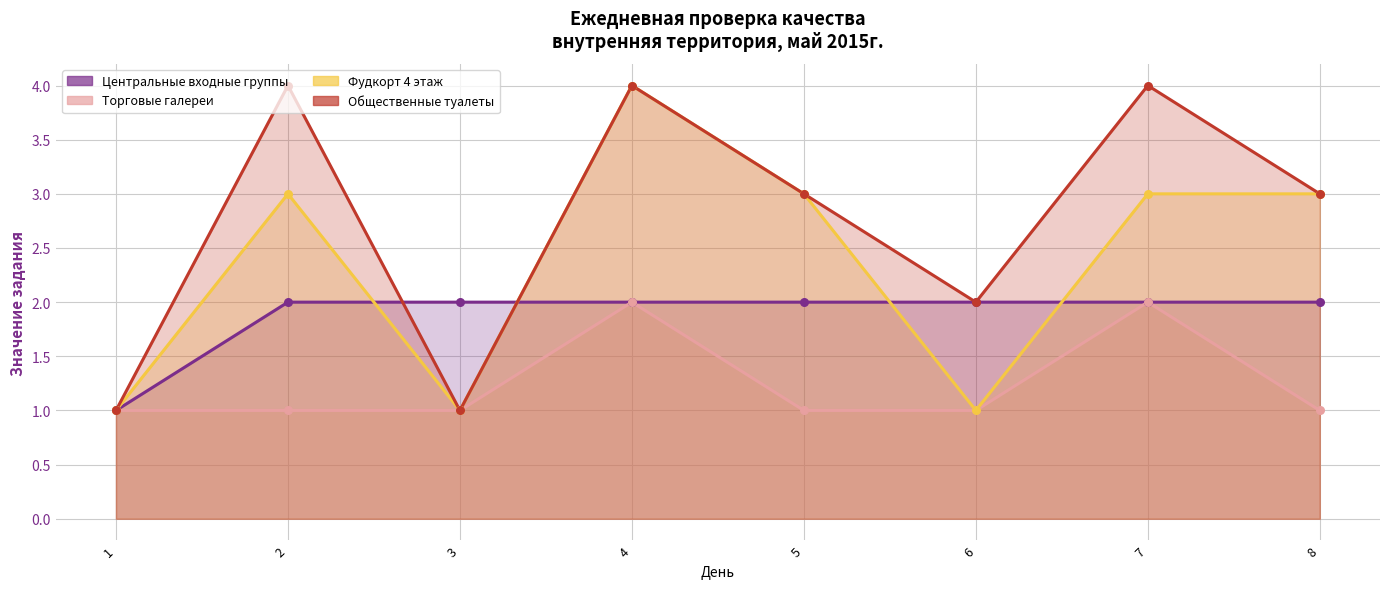

At which category is the sum across all series the highest?

4